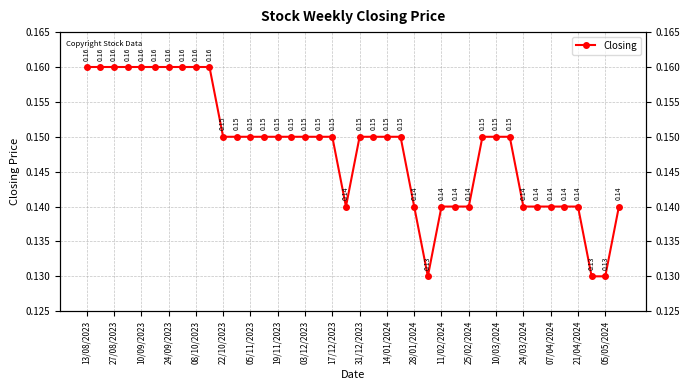

How many values are between 0 and 1?

40